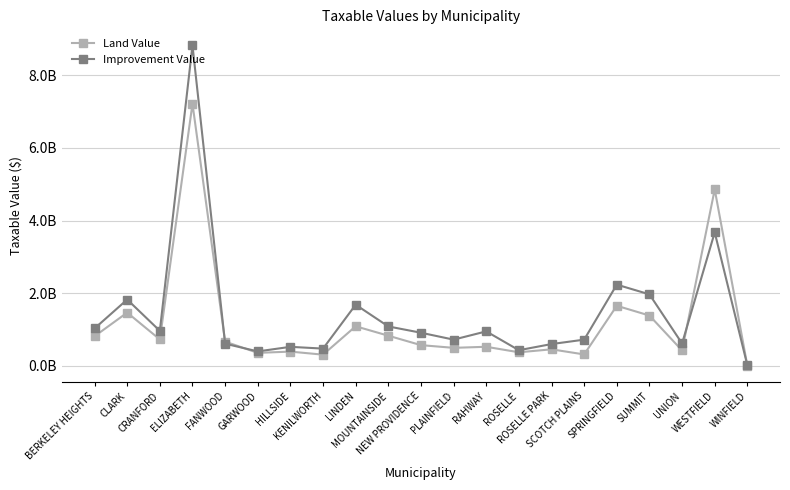

The Land Value series shows 0.8 at BERKELEY HEIGHTS. True or false?

True